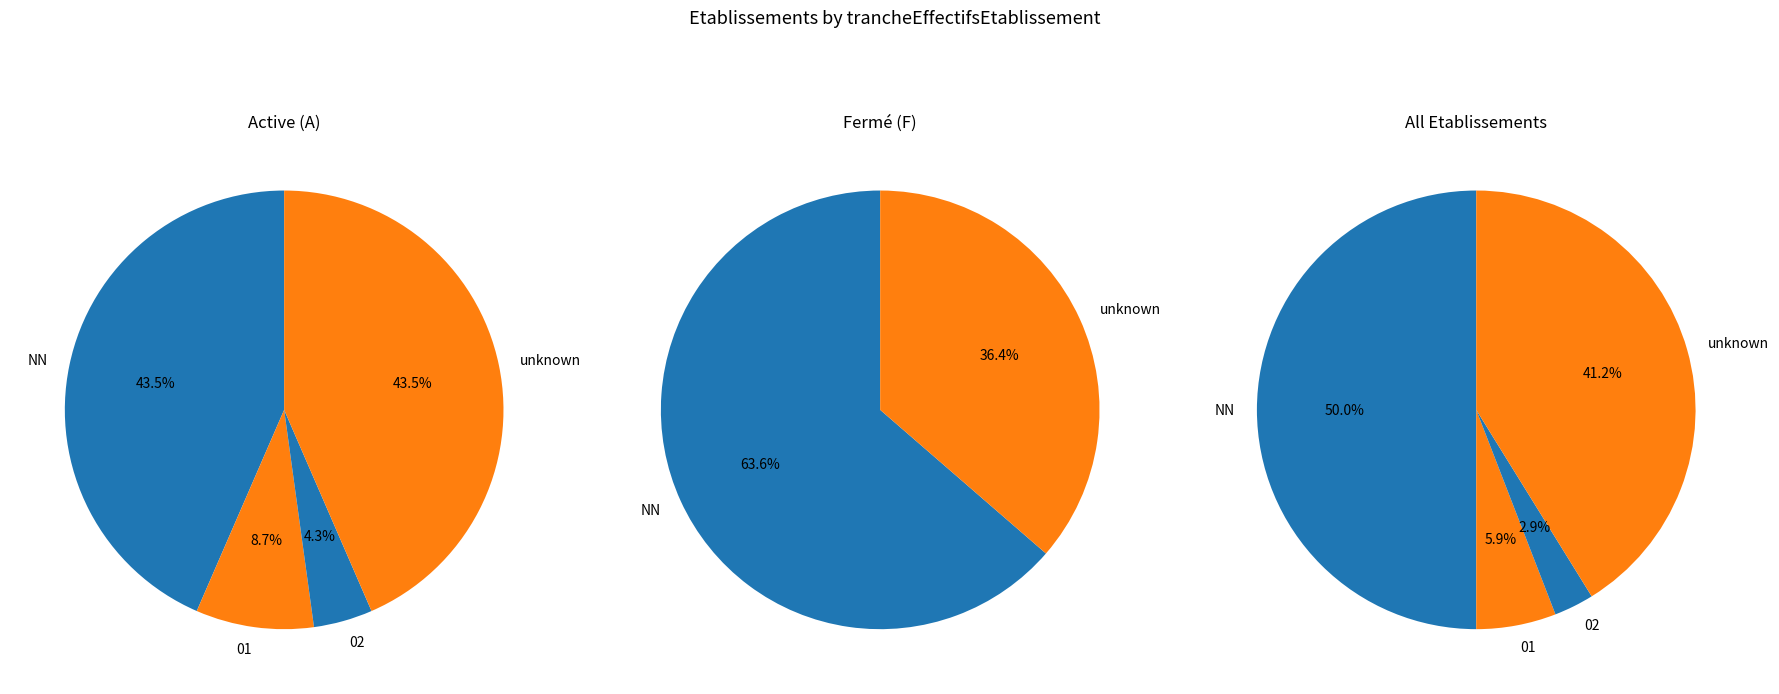

To the nearest percent, what is the difference between the NN and 02 slice percentages?

47%